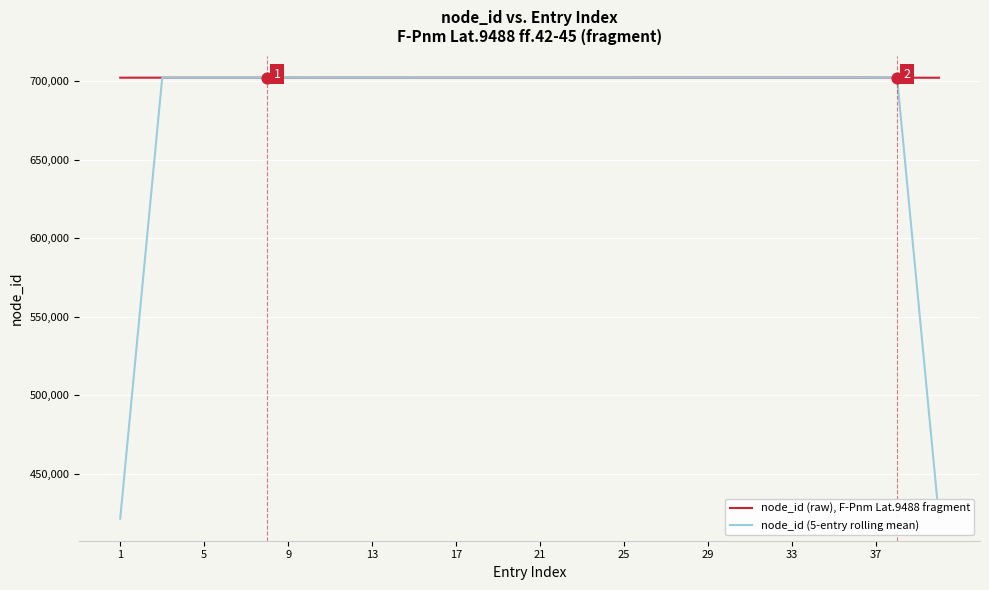

Which series reaches the minimum Y coordinate?

node_id (5-entry rolling mean)